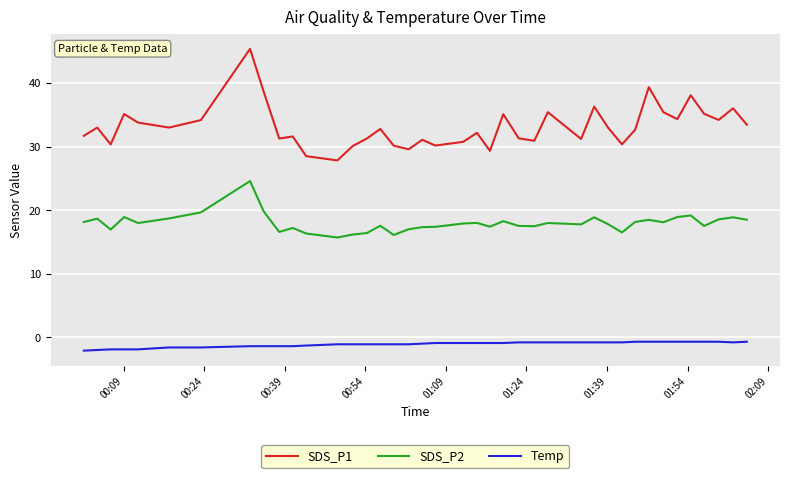

List the series in order of their peak value, highest first.

SDS_P1, SDS_P2, Temp